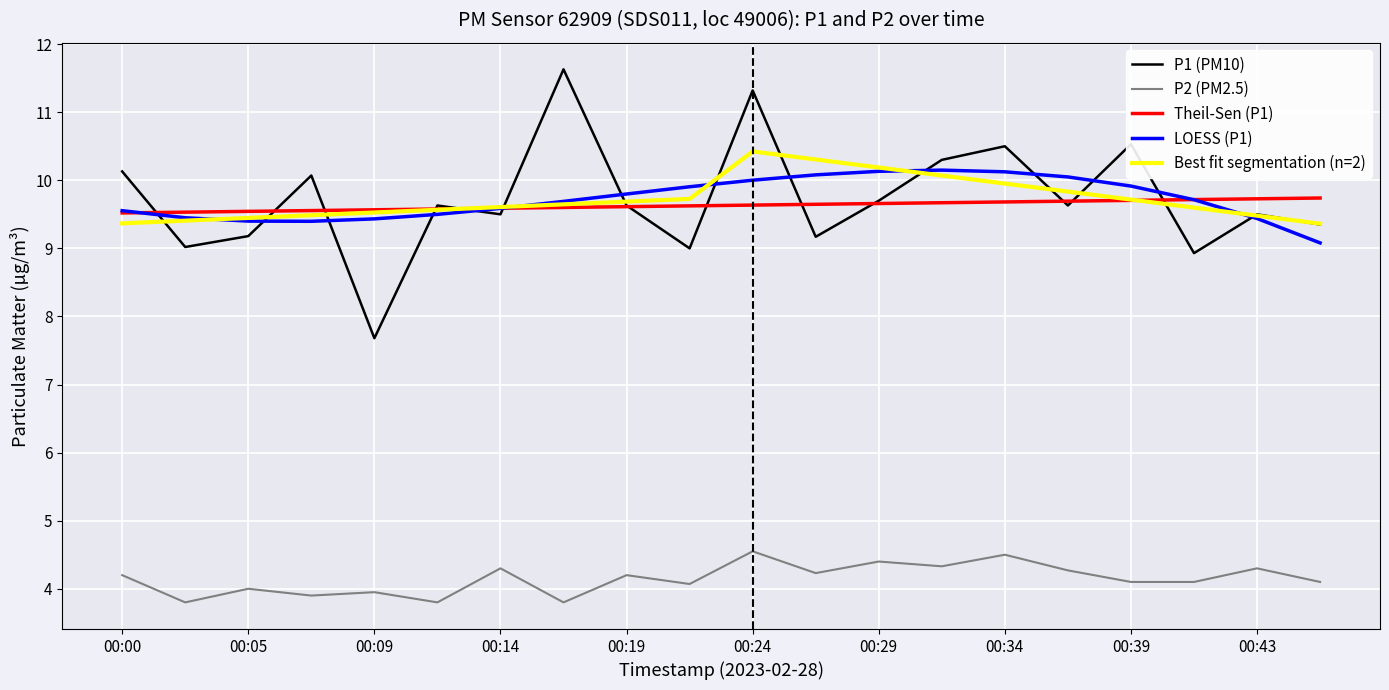

True or false: Best fit segmentation (n=2) and P2 (PM2.5) cross at least once.

False